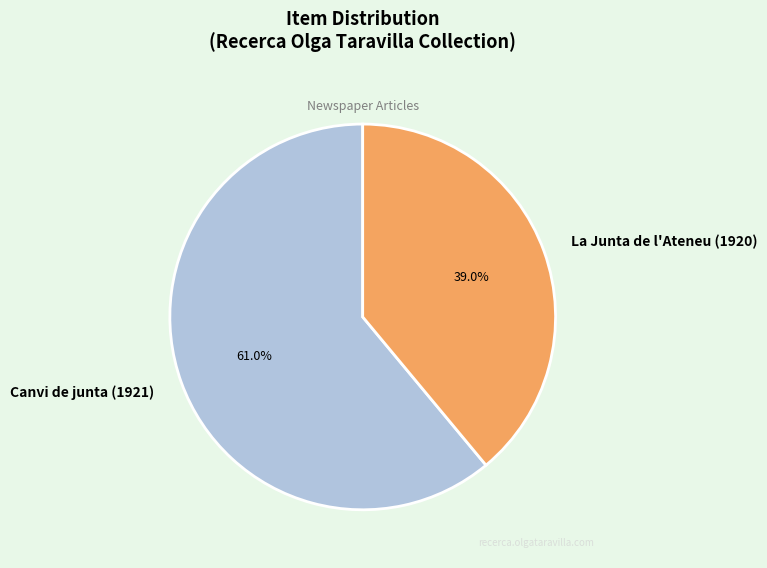

Which slice represents more than half of the pie?

Canvi de junta (1921)